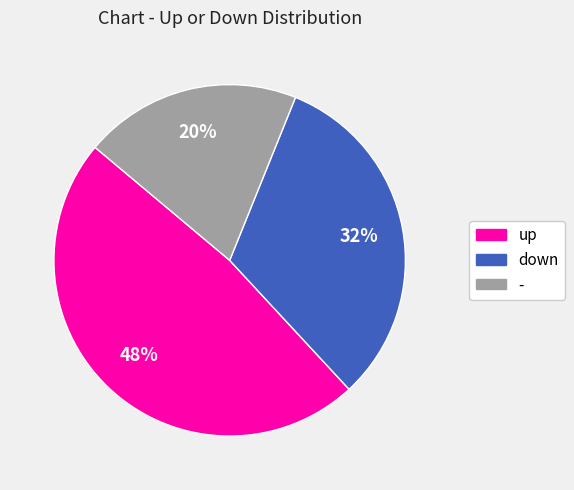

What percentage is the - slice, to the nearest percent?

20%